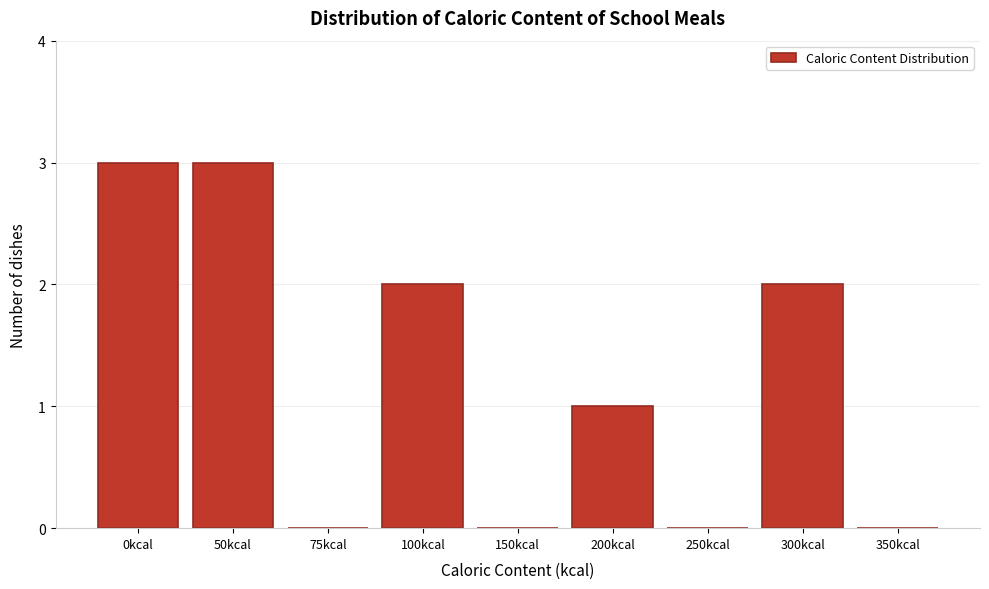

Reading right to left, extract all data points from this chart.

350kcal=0	300kcal=2	250kcal=0	200kcal=1	150kcal=0	100kcal=2	75kcal=0	50kcal=3	0kcal=3